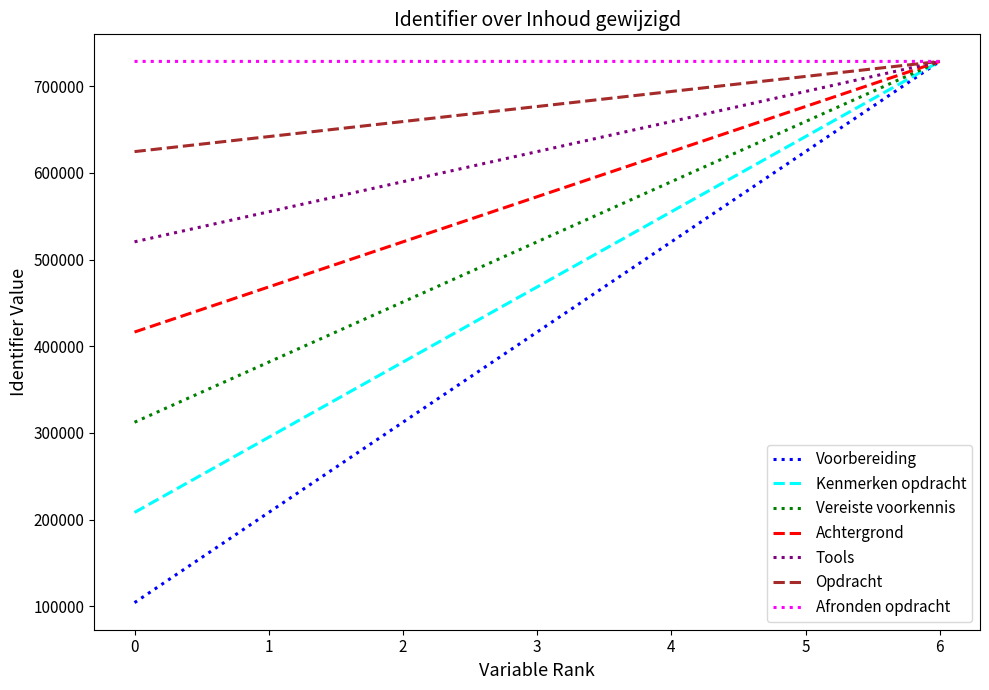

List the series in order of their overall mean, highest first.

Afronden opdracht, Opdracht, Tools, Achtergrond, Vereiste voorkennis, Kenmerken opdracht, Voorbereiding